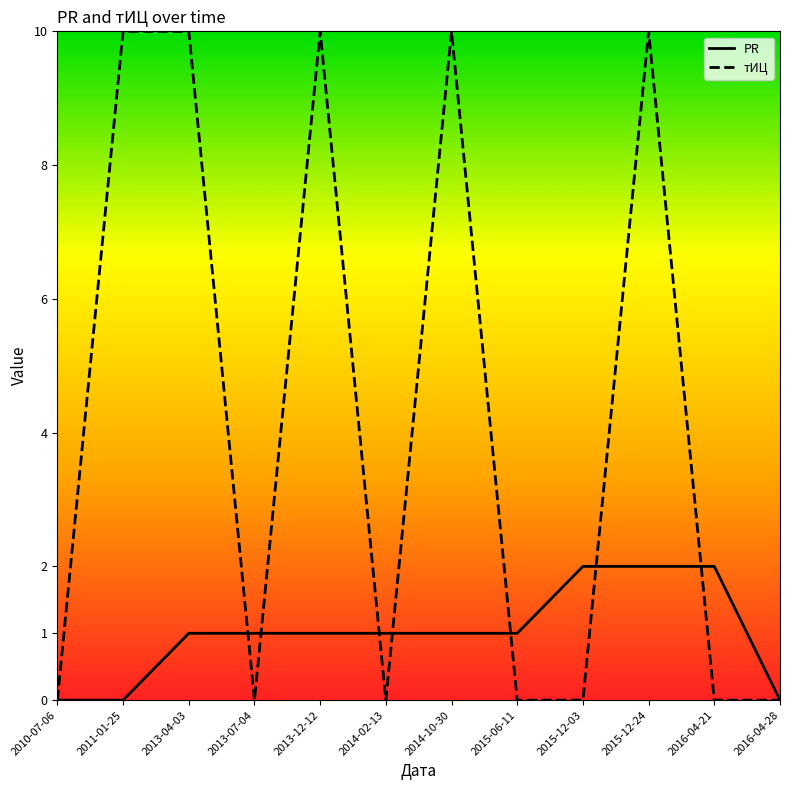

Rank the series by their average value, from highest to lowest.

тИЦ, PR